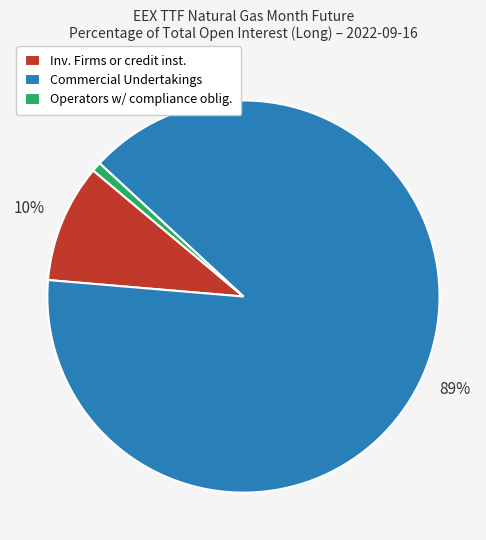

To the nearest percent, what is the combined percentage of Commercial Undertakings and Inv. Firms or credit inst.?

99%